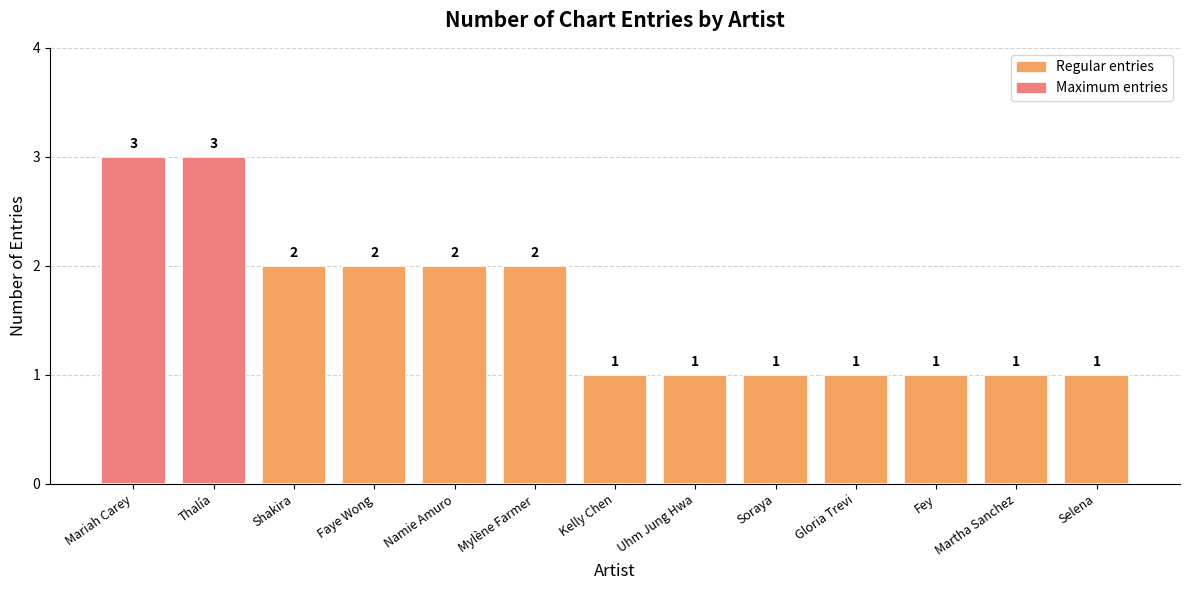

What position from the left is Fey?

11